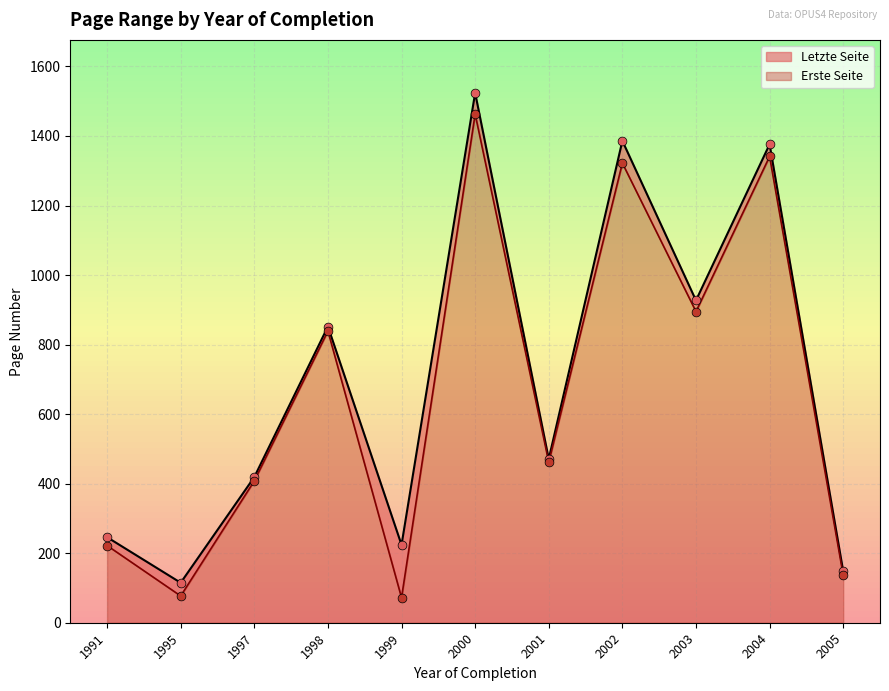

At which category is the sum across all series the highest?

2000